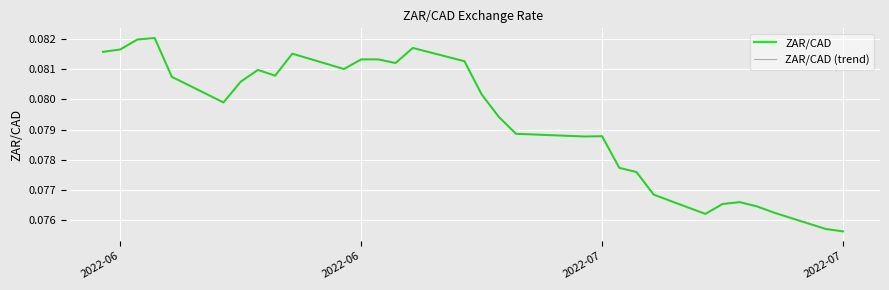

True or false: ZAR/CAD (trend) and ZAR/CAD cross at least once.

False